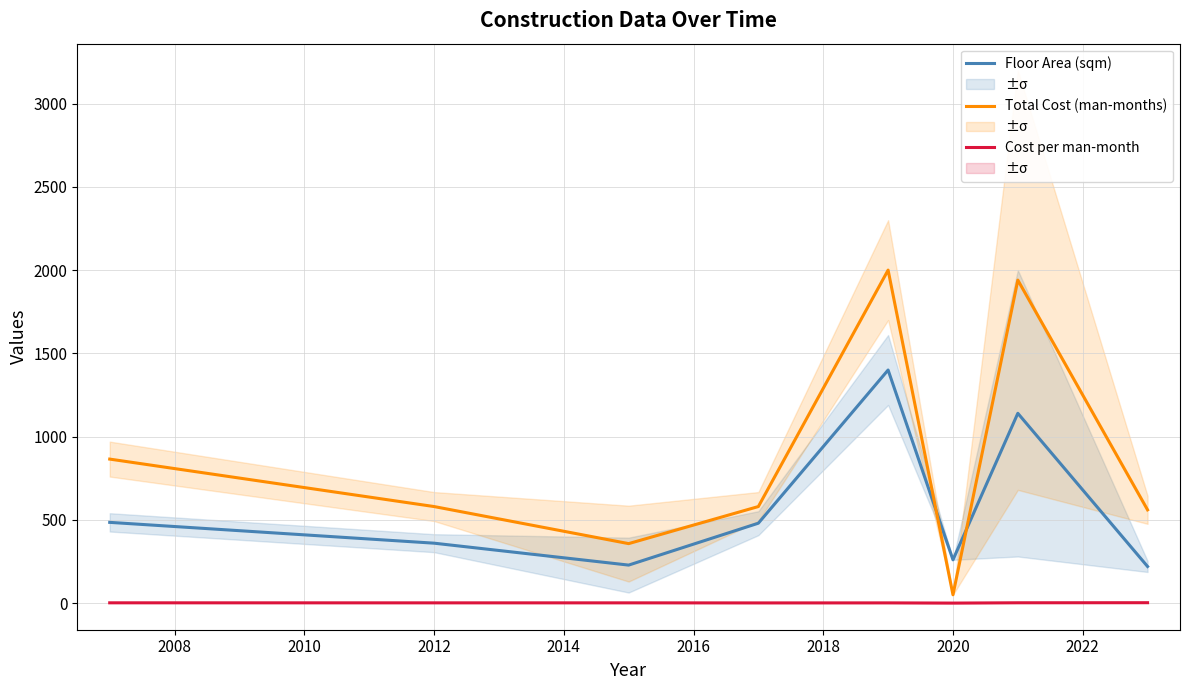

What is the maximum value shown in the chart?

2000.0